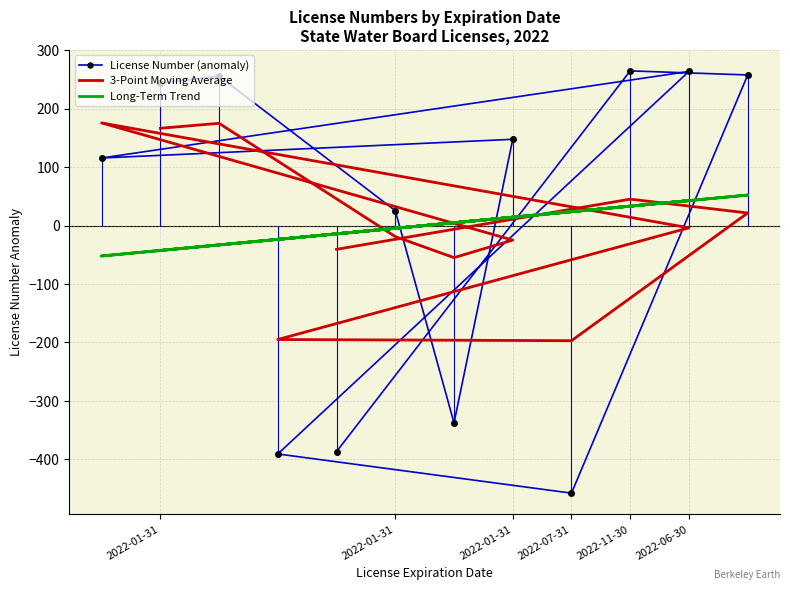

What is the label of the 5th point from the left?

2022-01-31